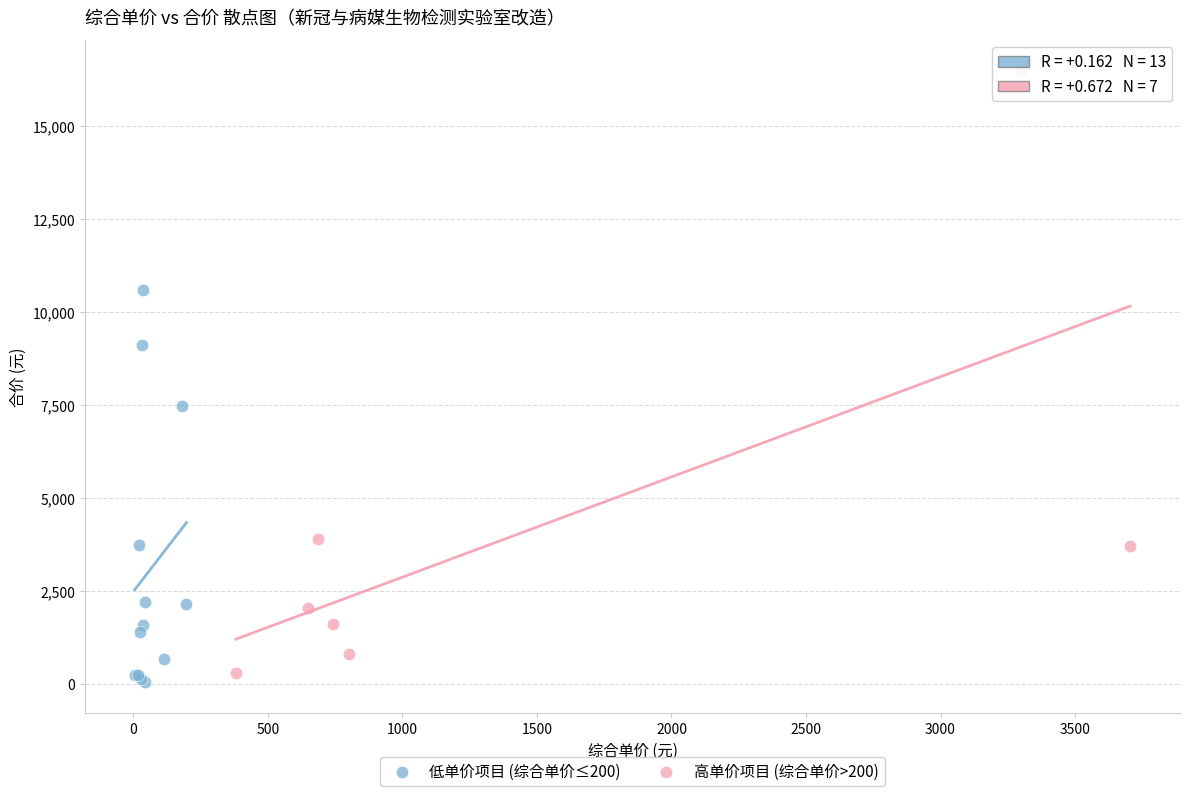

Which series contains the highest Y value?

高单价项目 (综合单价>200)